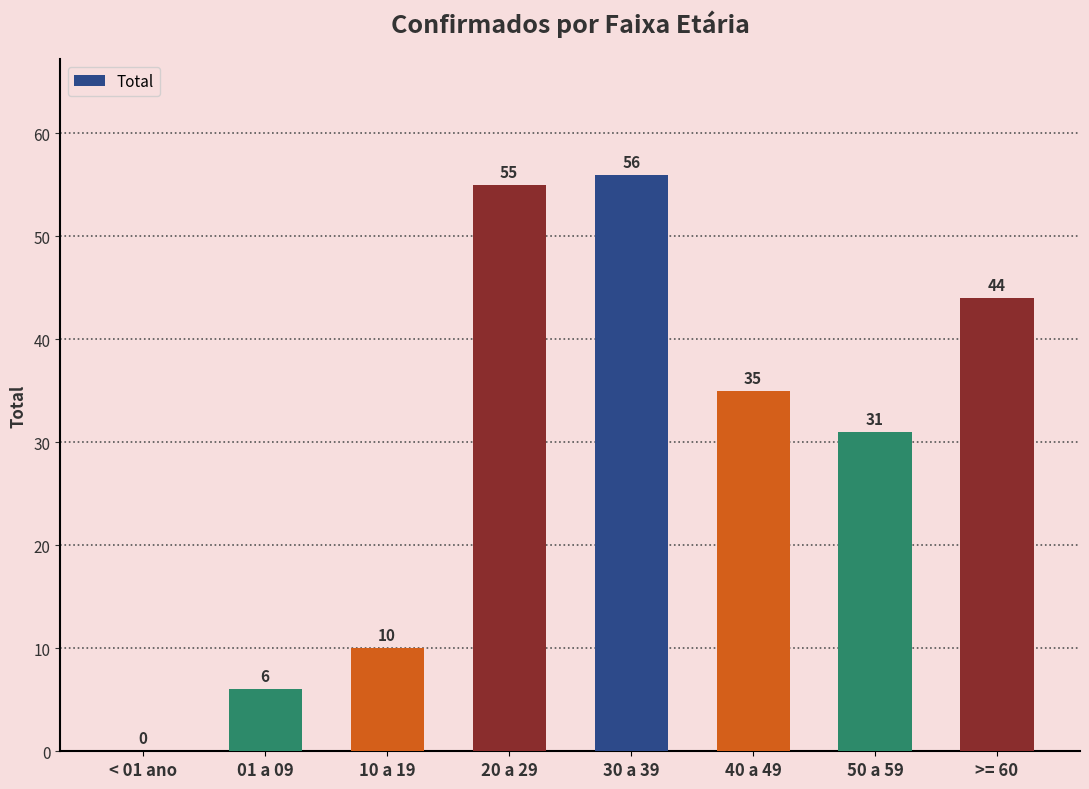

Where is the data nearest to the value 28?

50 a 59